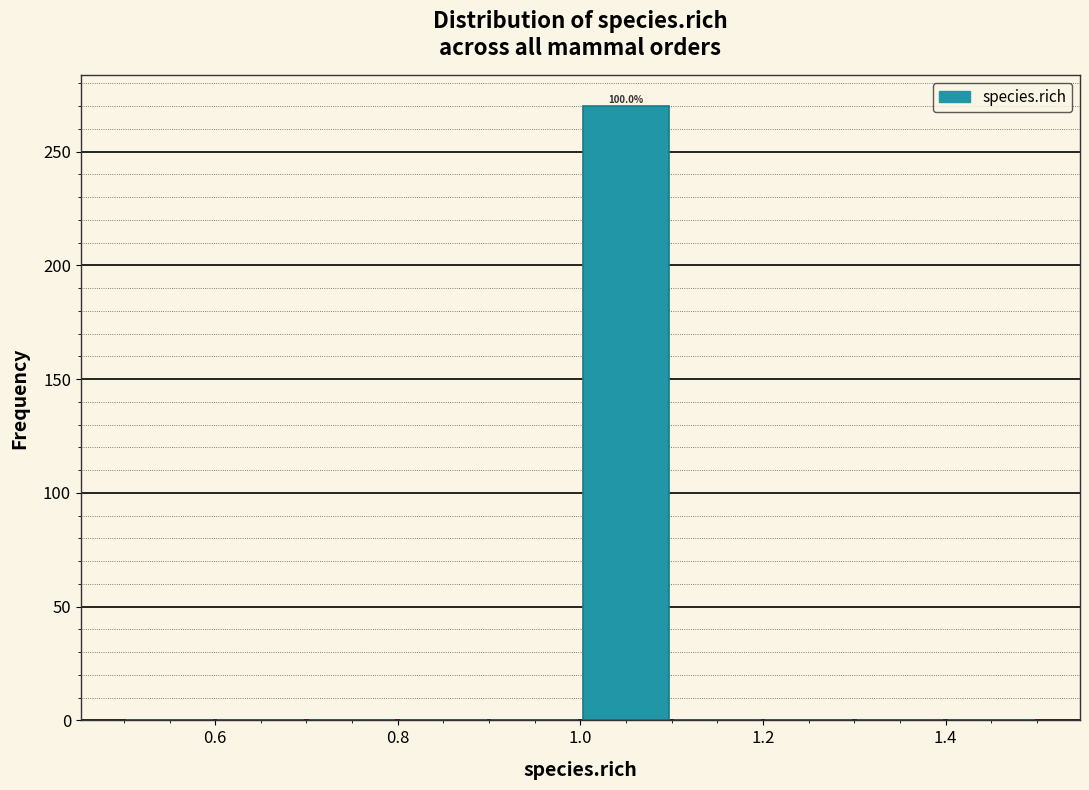

Which range on the x-axis has the tallest bar?

1.0 to 1.1